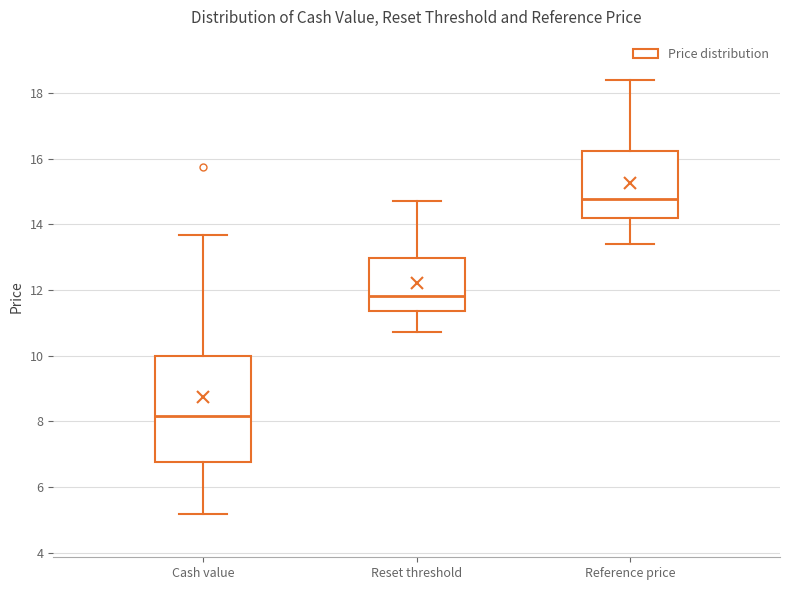

Which box has the lowest median line?

Cash value